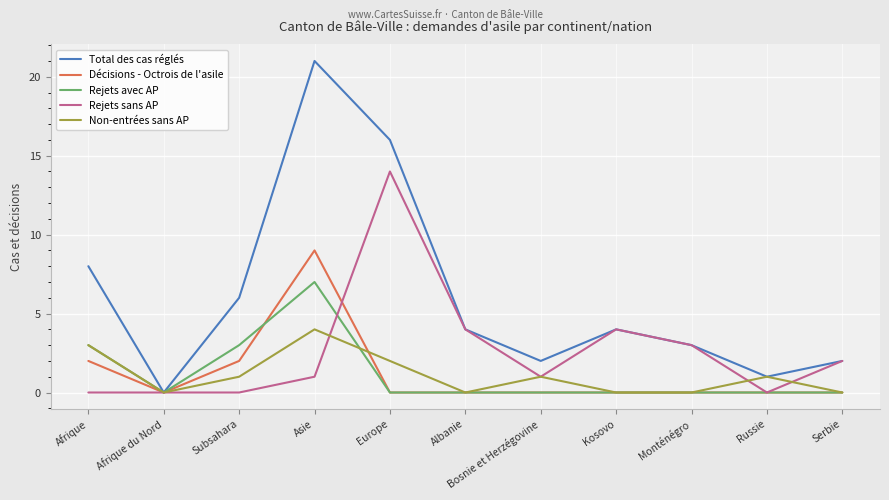

What is the difference between the second highest and minimum values in the Rejets avec AP series?

3